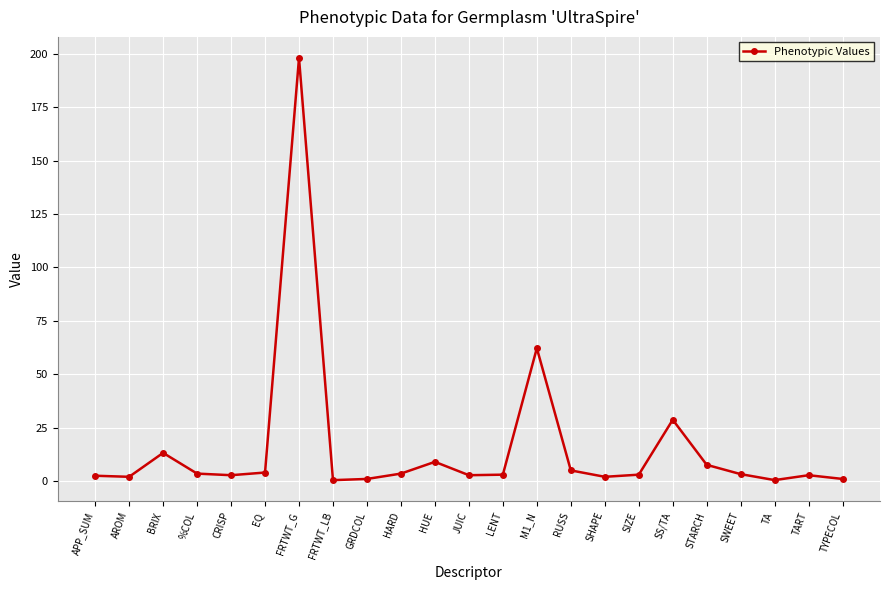

At which label is the value closest to 99?

M1_N